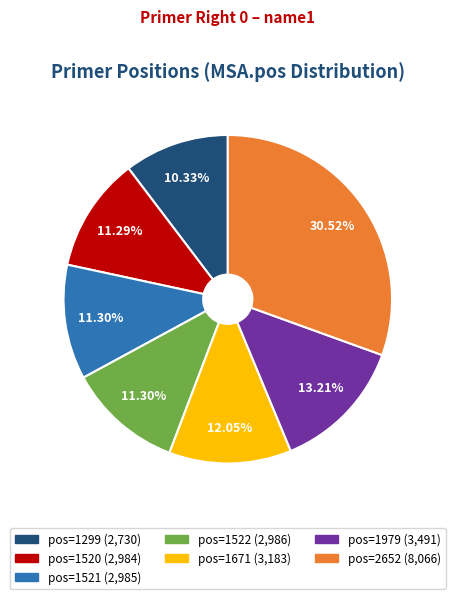

Is there any slice that represents more than half of the pie?

No